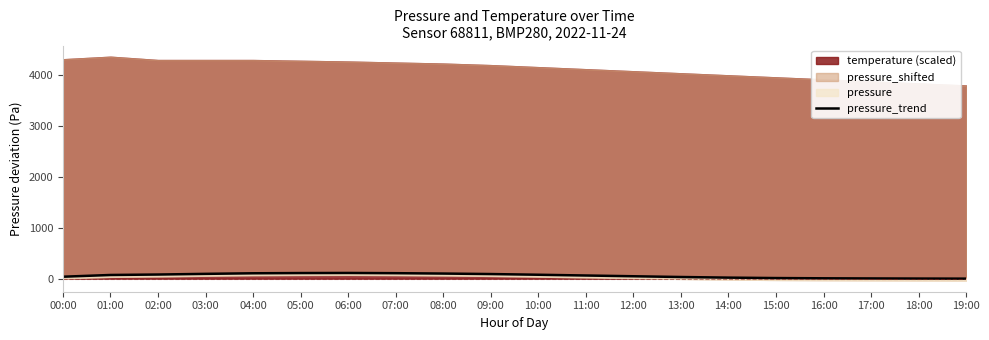

At which category does the chart reach its minimum across all series?

19:00